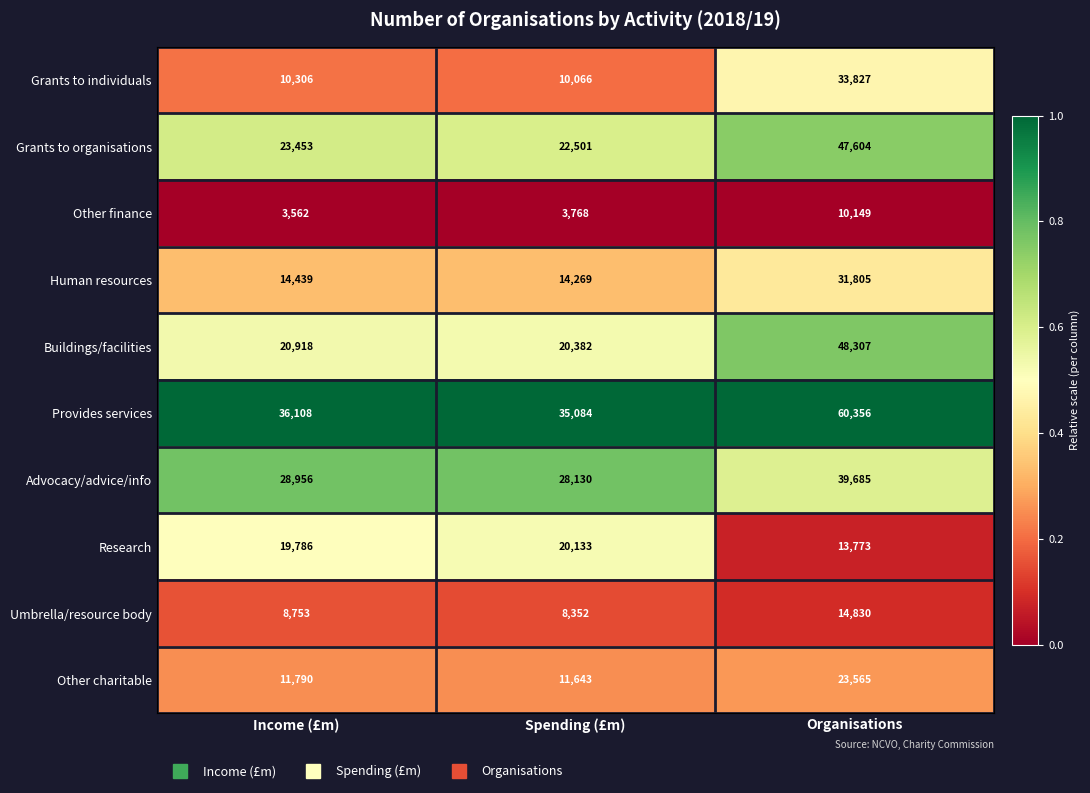

Reading left to right, what are all the values shown in this chart?

Grants to individuals: Income (£m)=10306	Spending (£m)=10066	Organisations=33827
Grants to organisations: Income (£m)=23453	Spending (£m)=22501	Organisations=47604
Other finance: Income (£m)=3562	Spending (£m)=3768	Organisations=10149
Human resources: Income (£m)=14439	Spending (£m)=14269	Organisations=31805
Buildings/facilities: Income (£m)=20918	Spending (£m)=20382	Organisations=48307
Provides services: Income (£m)=36108	Spending (£m)=35084	Organisations=60356
Advocacy/advice/info: Income (£m)=28956	Spending (£m)=28130	Organisations=39685
Research: Income (£m)=19786	Spending (£m)=20133	Organisations=13773
Umbrella/resource body: Income (£m)=8753	Spending (£m)=8352	Organisations=14830
Other charitable: Income (£m)=11790	Spending (£m)=11643	Organisations=23565